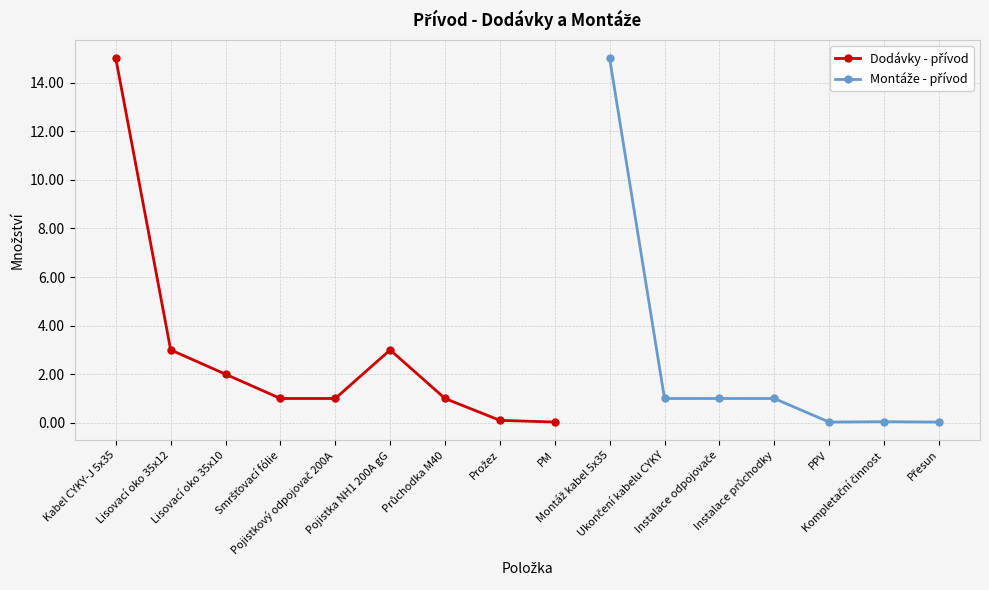

What is the approximate value of Množství at Průchodka M40?

1.0